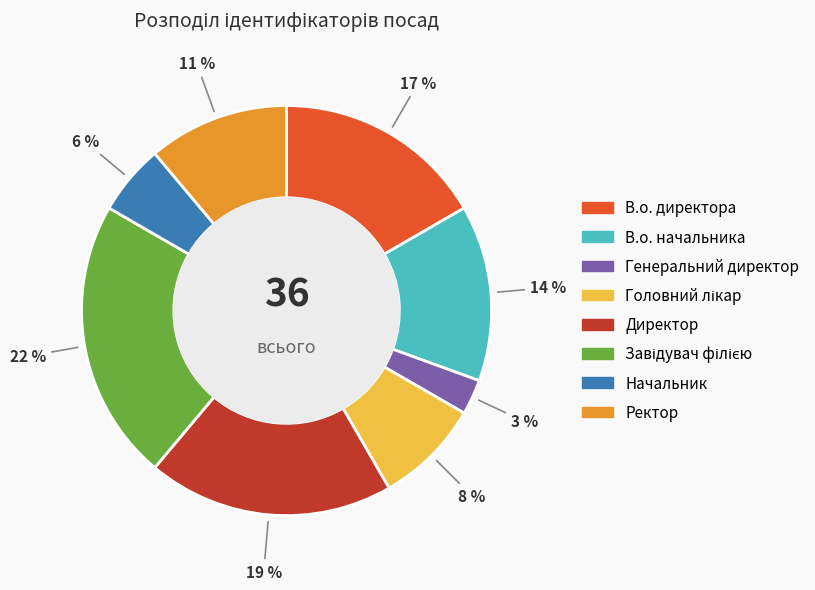

Does any single category account for the majority?

No